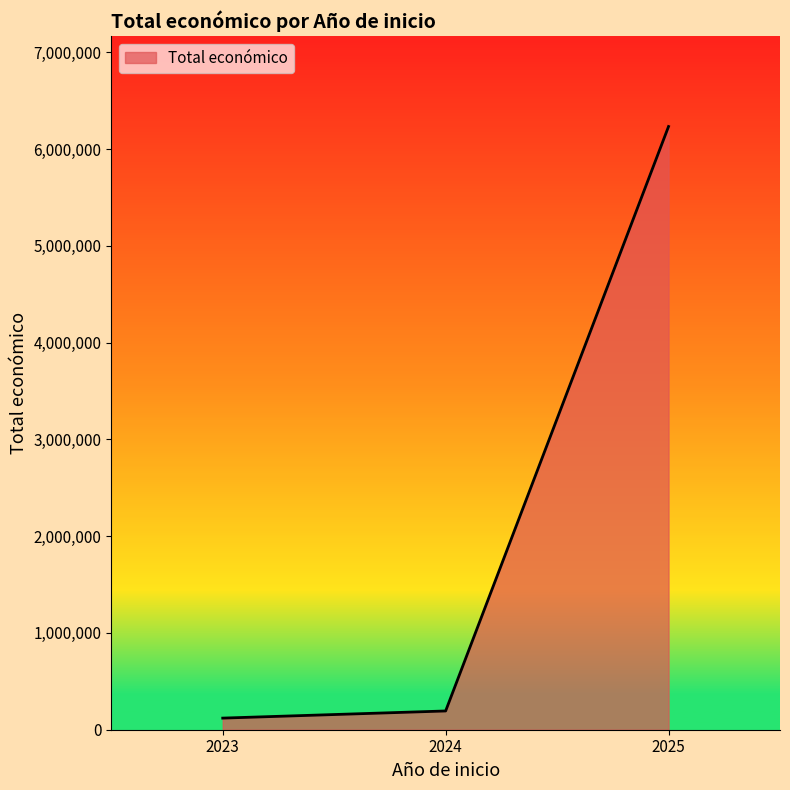

What is the average value?

2182319